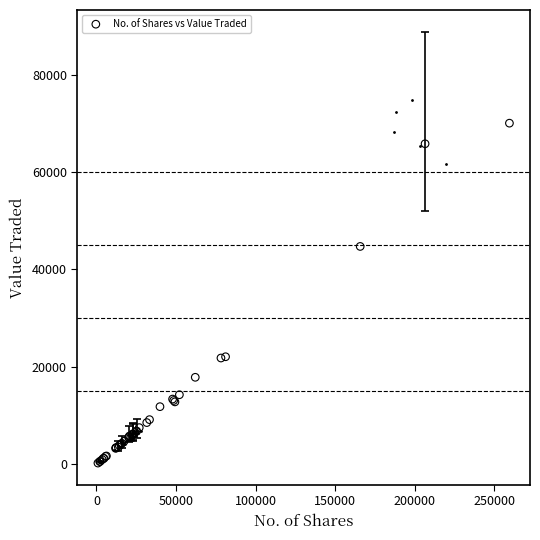

What Y value in the scatter plot is closest to 35149?

44733